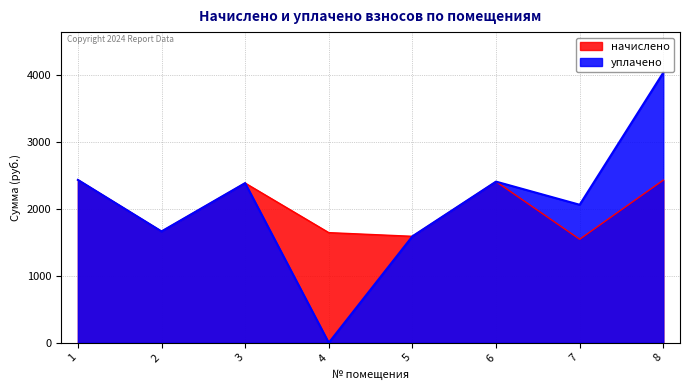

Where is the first local minimum for начислено?

2